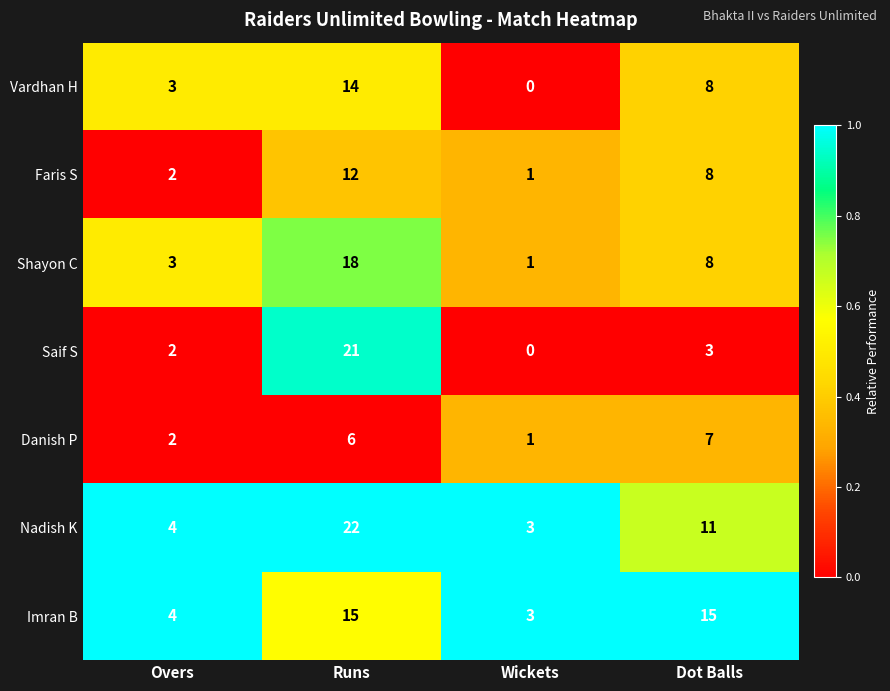

Between Overs and Runs, which series saw the biggest shift?

Saif S